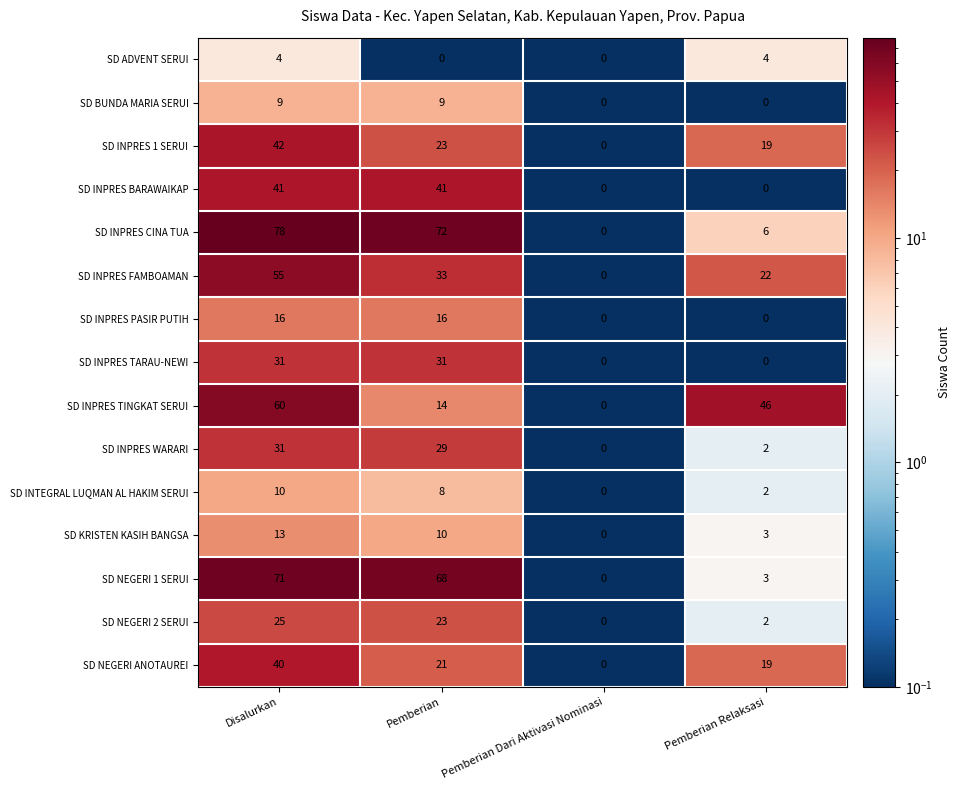

Is it true that SD INPRES TINGKAT SERUI equals 0 at Pemberian Dari Aktivasi Nominasi?

True